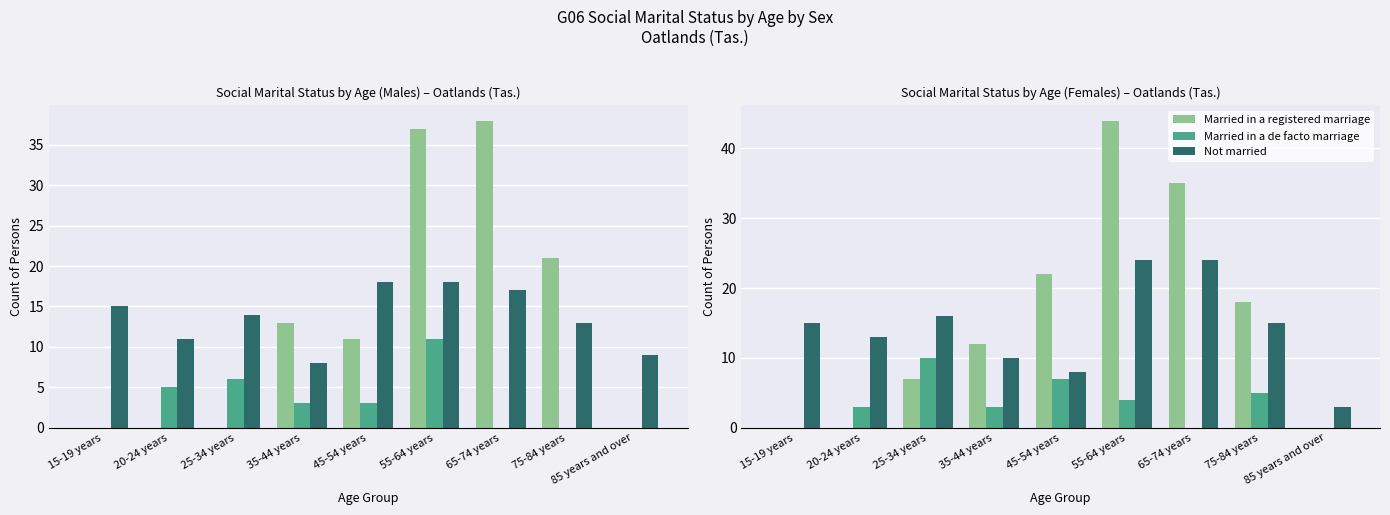

Reading left to right, extract all data points from this chart.

Married in a registered marriage: 15-19 years=0	20-24 years=0	25-34 years=7	35-44 years=12	45-54 years=22	55-64 years=44	65-74 years=35	75-84 years=18	85 years and over=0
Married in a de facto marriage: 15-19 years=0	20-24 years=3	25-34 years=10	35-44 years=3	45-54 years=7	55-64 years=4	65-74 years=0	75-84 years=5	85 years and over=0
Not married: 15-19 years=15	20-24 years=13	25-34 years=16	35-44 years=10	45-54 years=8	55-64 years=24	65-74 years=24	75-84 years=15	85 years and over=3